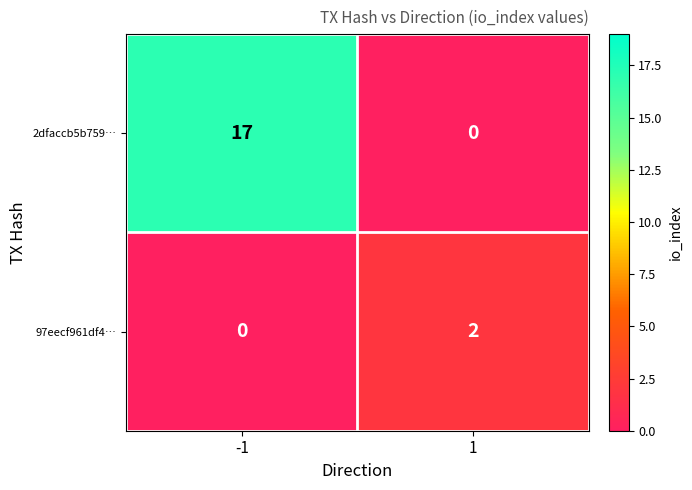

Reading right to left, what are all the values shown in this chart?

2dfaccb5b759…: 1=0	-1=17
97eecf961df4…: 1=2	-1=0